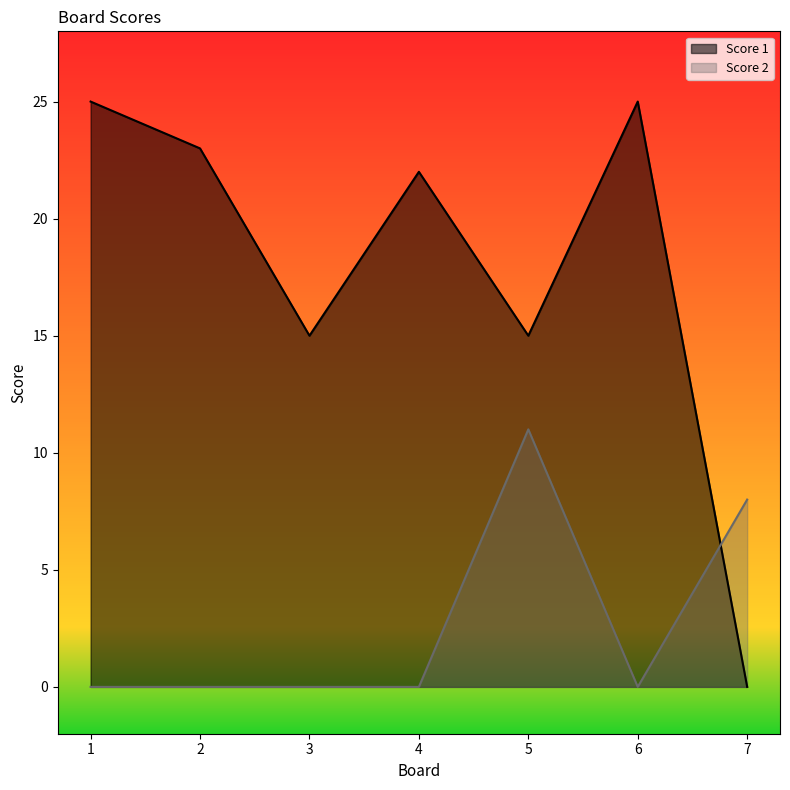

What is the sum of all Score 2 values?

19